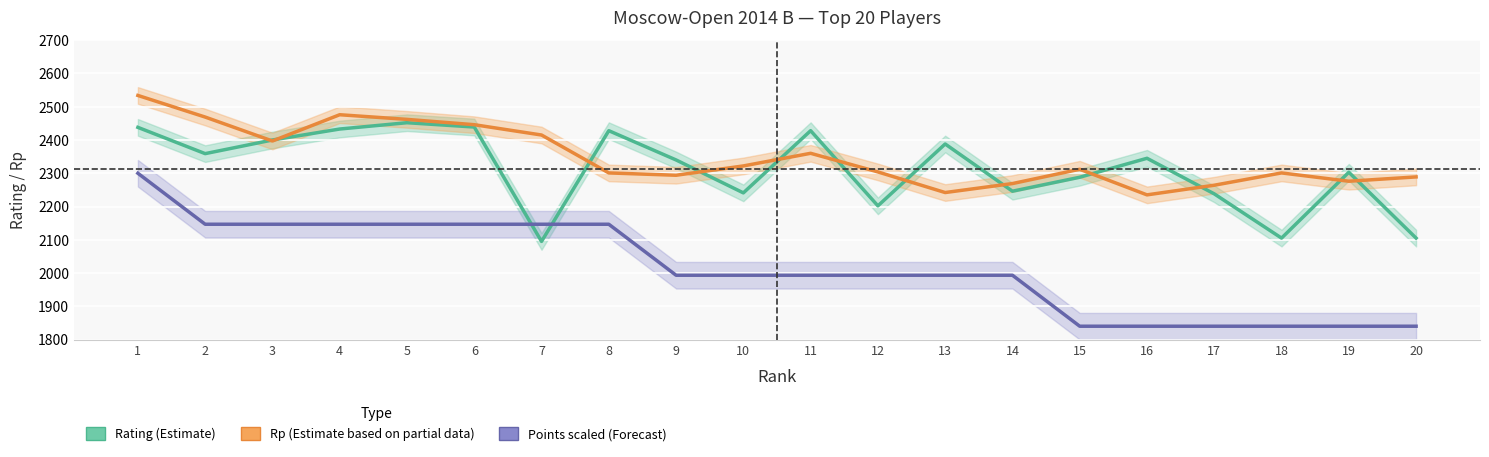

At how many categories does at least one series exceed 2327?

12